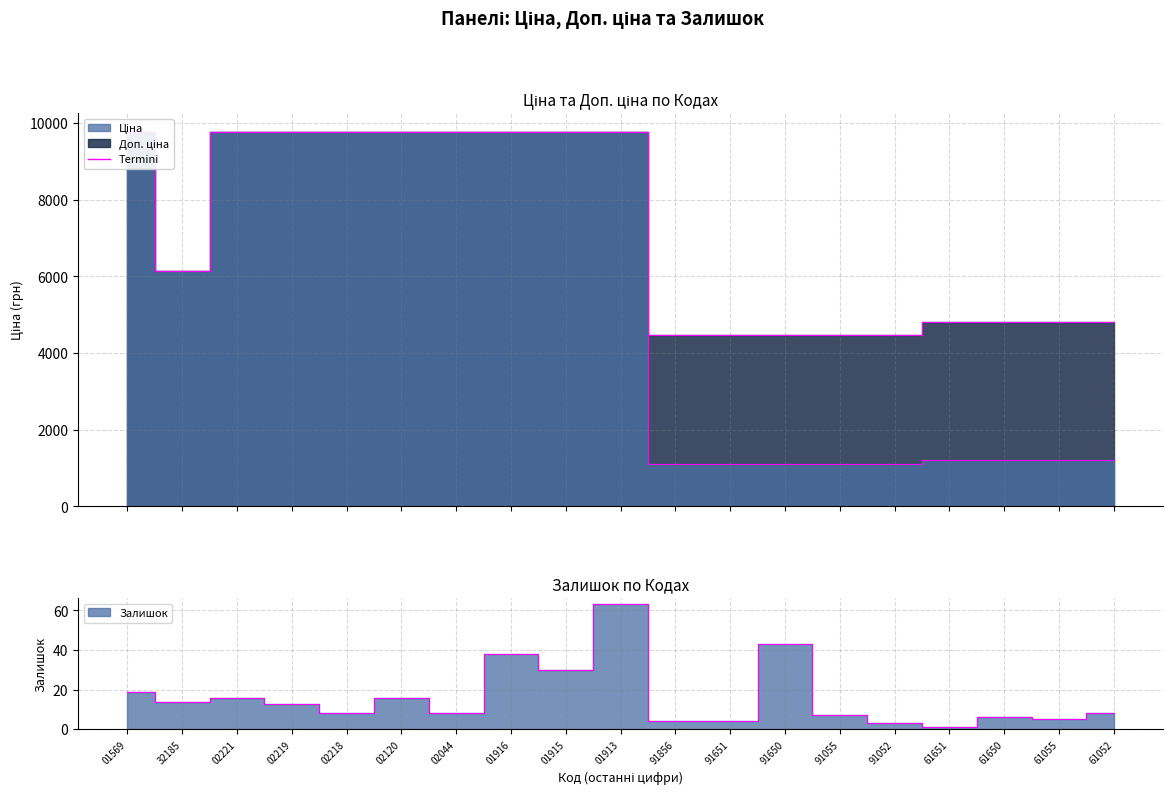

What value does the Залишок series have at 02218?

8.0